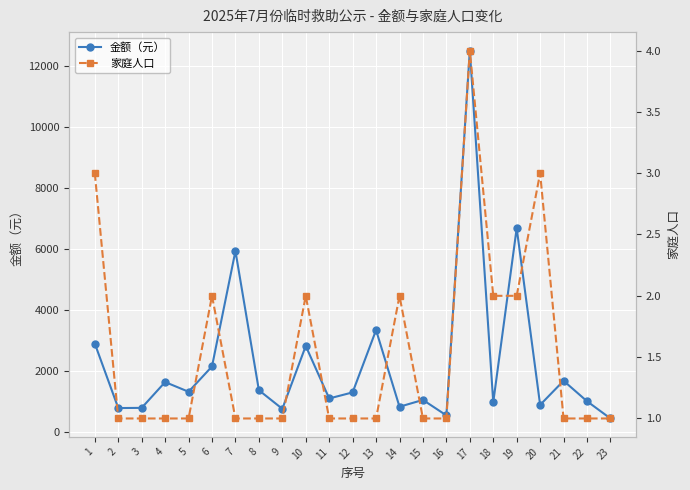

What is the minimum value shown in the chart?

1